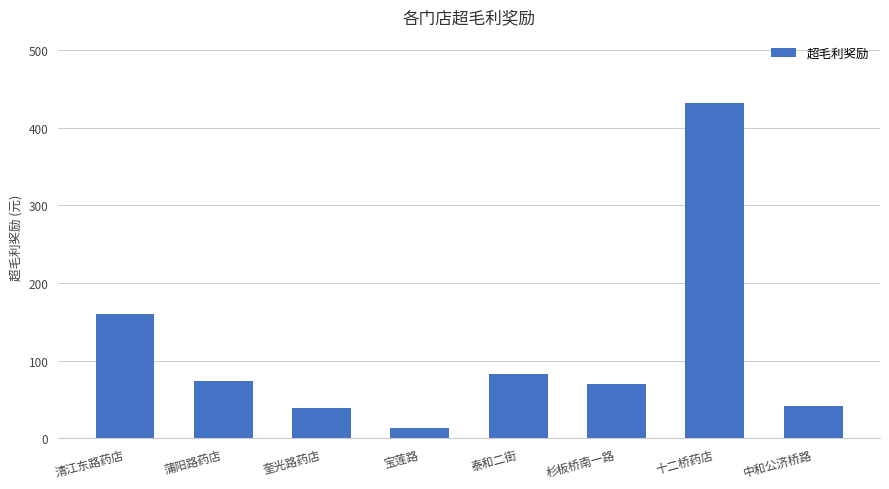

Reading left to right, list all the values displayed in this chart.

清江东路药店=160.0	蒲阳路药店=74.2	奎光路药店=38.7	宝莲路=13.1	泰和二街=83.1	杉板桥南一路=69.6	十二桥药店=431.7	中和公济桥路=41.2